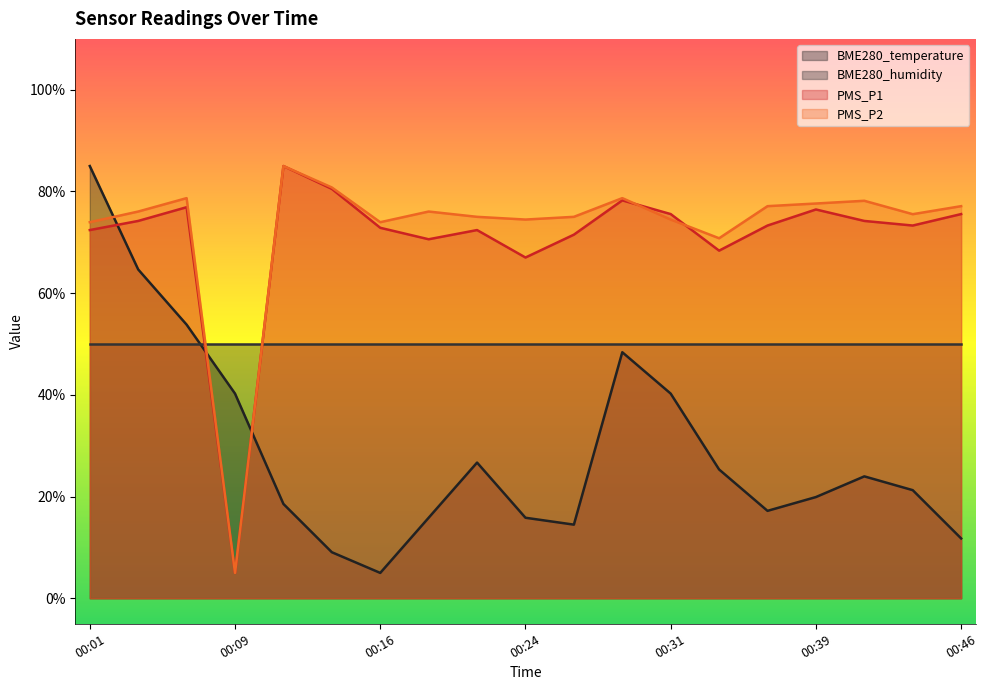

Read the PMS_P1 value at 00:21.

72.4